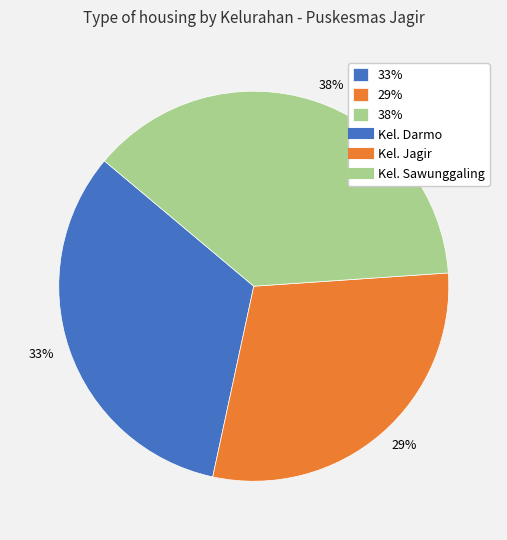

Is it true that 38% is 38% of the pie?

True